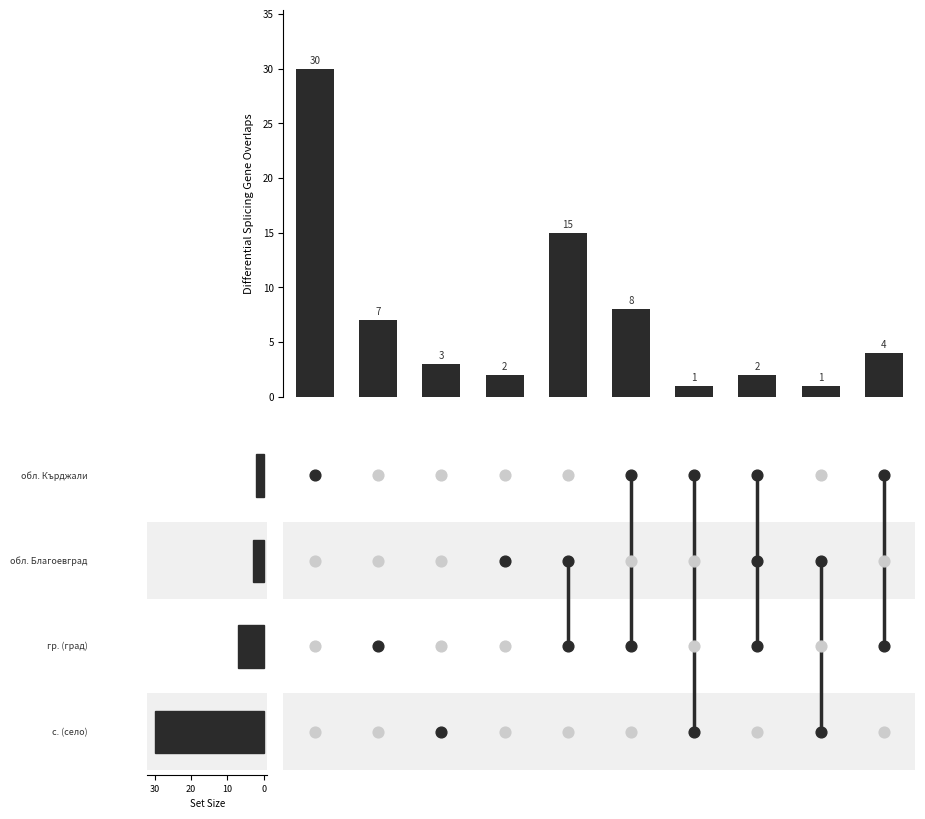

Between 40 and 8, which is larger?

40